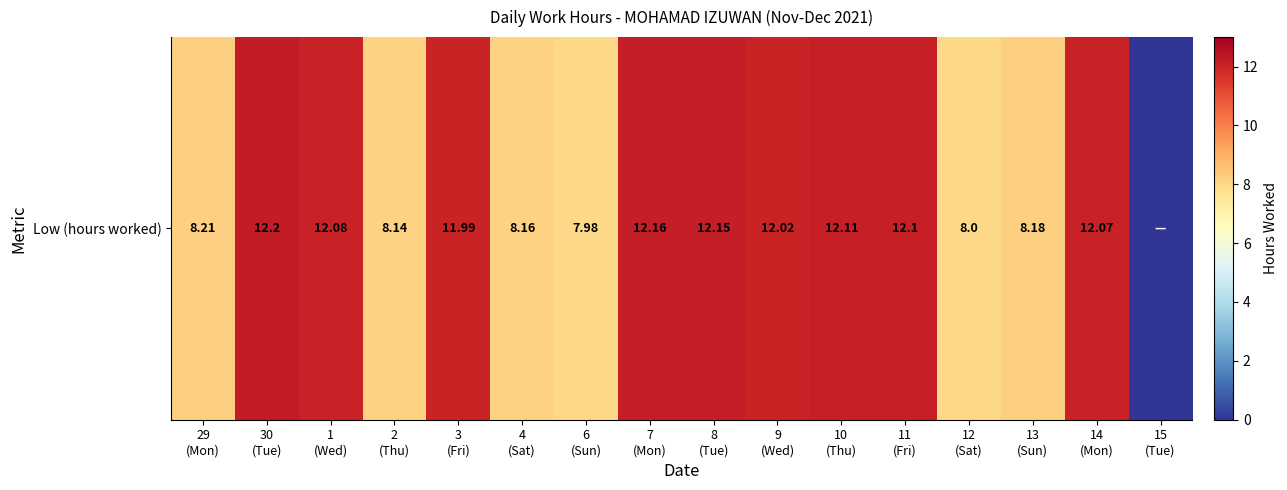

What is the average value?

9.8